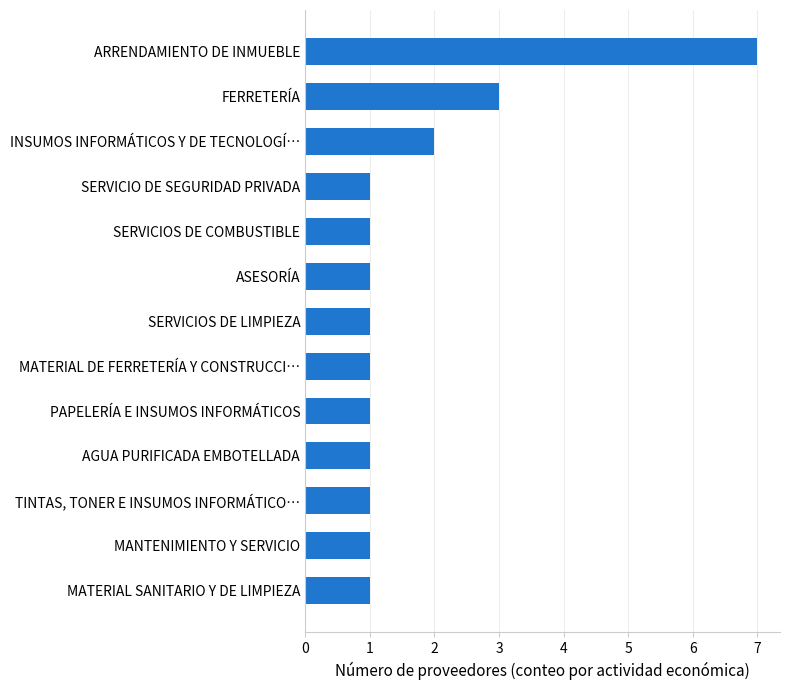

Reading top to bottom, transcribe all the data shown in this chart.

ARRENDAMIENTO DE INMUEBLE=7	FERRETERÍA=3	INSUMOS INFORMÁTICOS Y DE TECNOLOGÍ…=2	SERVICIO DE SEGURIDAD PRIVADA=1	SERVICIOS DE COMBUSTIBLE=1	ASESORÍA=1	SERVICIOS DE LIMPIEZA=1	MATERIAL DE FERRETERÍA Y CONSTRUCCI…=1	PAPELERÍA E INSUMOS INFORMÁTICOS=1	AGUA PURIFICADA EMBOTELLADA=1	TINTAS, TONER E INSUMOS INFORMÁTICO…=1	MANTENIMIENTO Y SERVICIO=1	MATERIAL SANITARIO Y DE LIMPIEZA=1